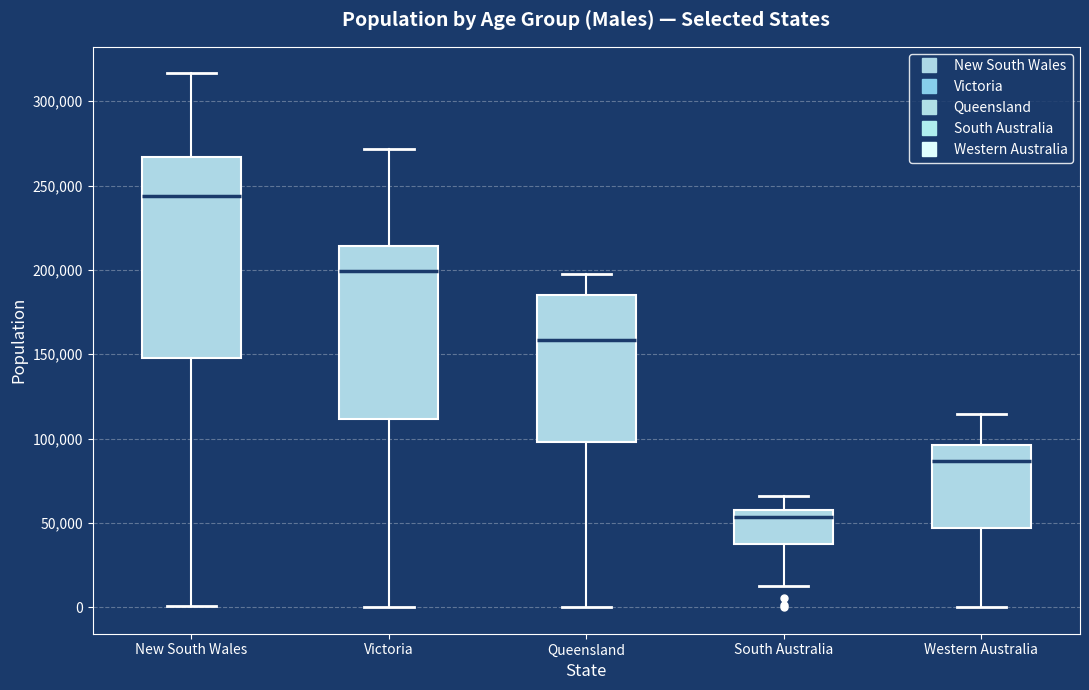

Reading left to right, transcribe this box plot: for each box, give where its median line is, the range the box spans, and where its two whiskers end, as read against the y-axis. The values are not printed on the chart, so give them approximately, as read against the axis.

New South Wales: median 245000, box 150000 to 265000, whiskers 0 to 315000
Victoria: median 200000, box 110000 to 215000, whiskers 0 to 270000
Queensland: median 160000, box 100000 to 185000, whiskers 0 to 200000
South Australia: median 55000 (just below the box's upper edge), box 35000 to 55000, whiskers 15000 to 65000
Western Australia: median 85000, box 45000 to 95000, whiskers 0 to 115000